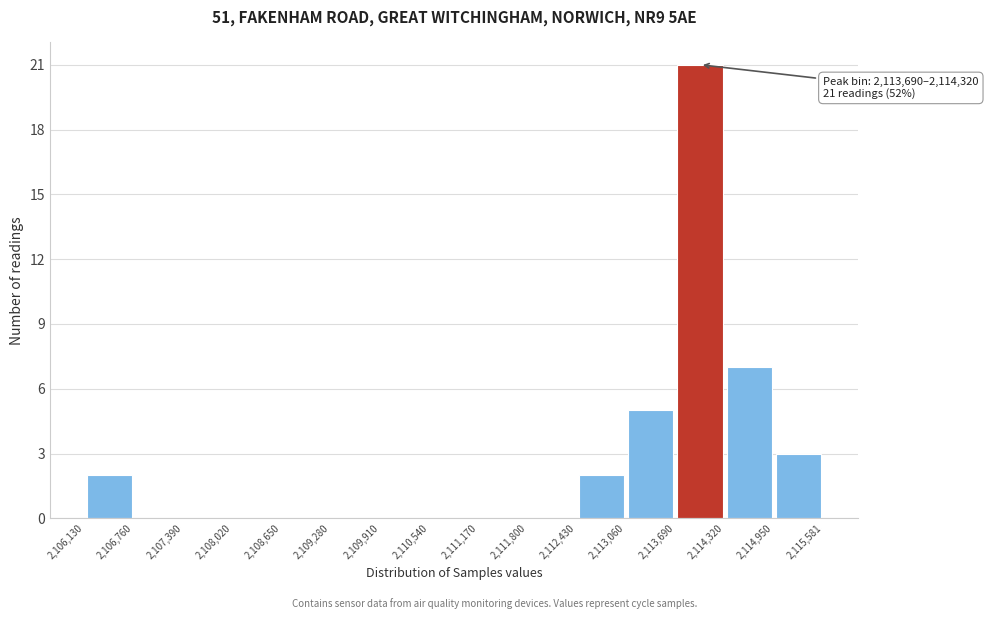

Which range on the x-axis has the tallest bar?

2,113,690 to 2,114,320